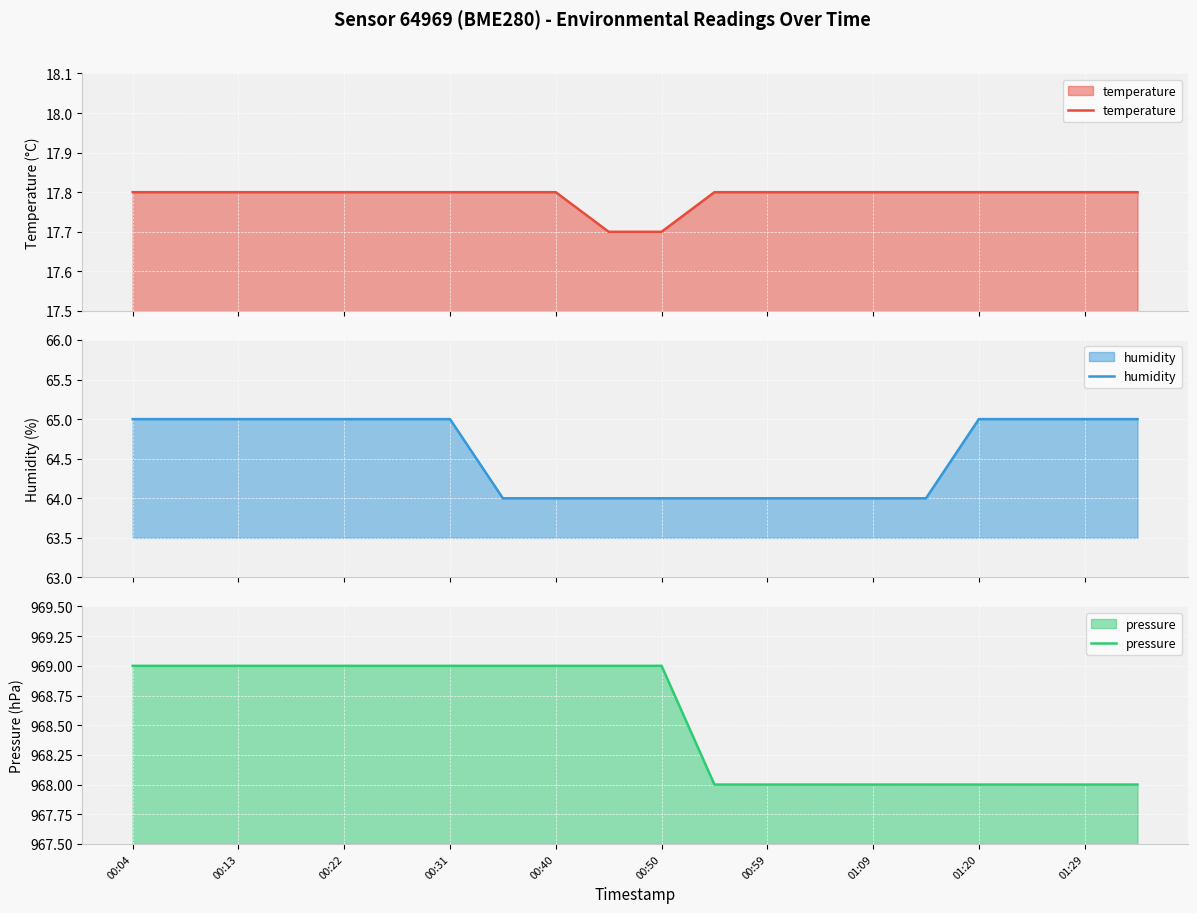

The value of pressure at 01:09 is 968. True or false?

True